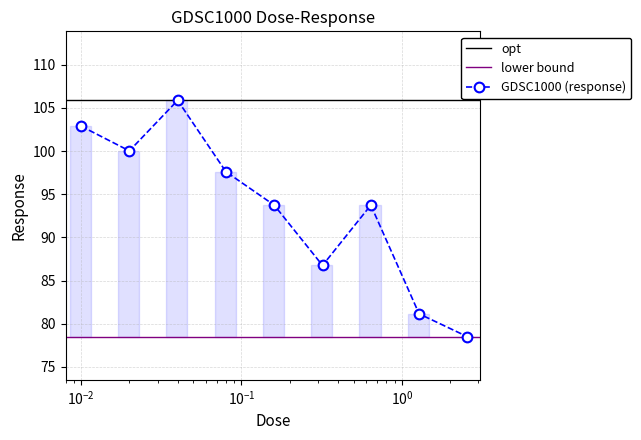

How many points are higher than both their immediate neighbors (excluding endpoints)?

2